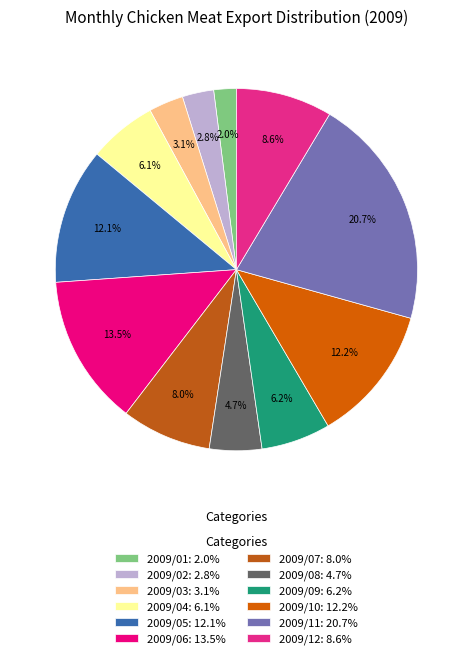

Count the number of slices in the pie.

12